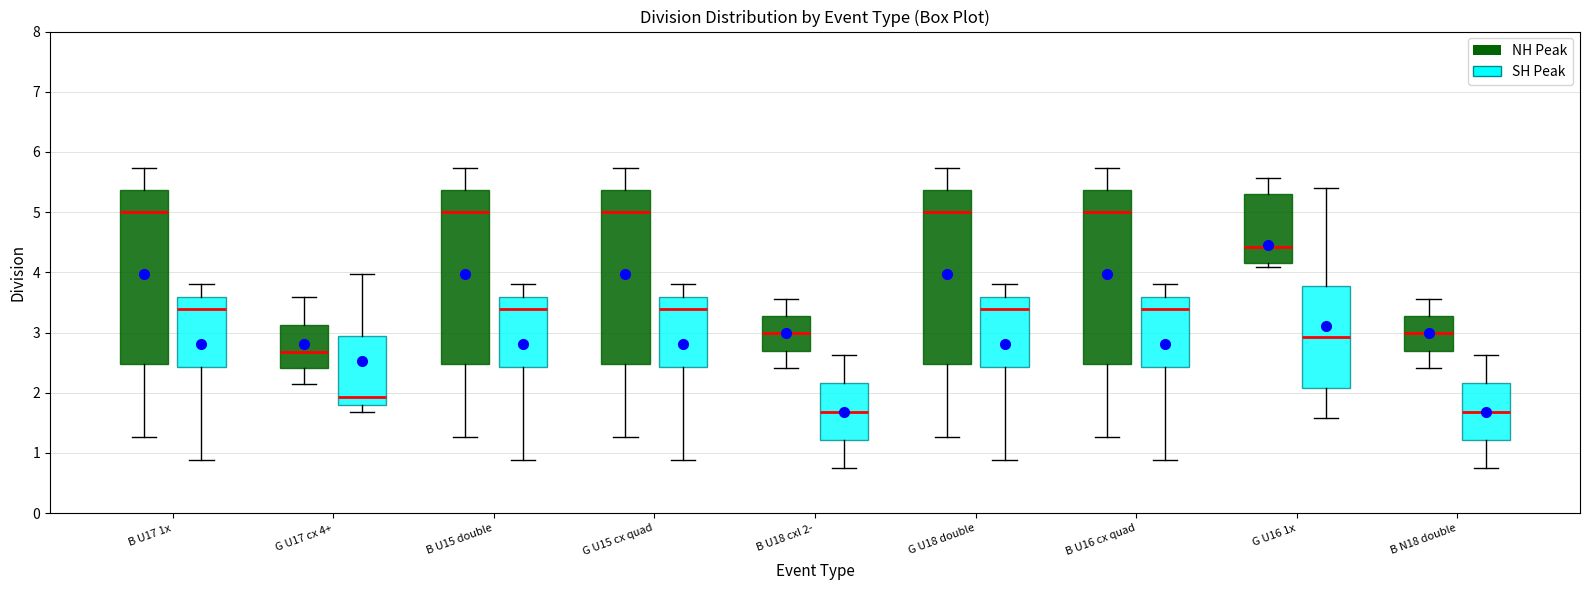

Reading left to right, transcribe this box plot: for each box, give where its median line is, the range the box spans, and where its two whiskers end, as read against the y-axis. The values are not printed on the chart, so give them approximately, as read against the axis.

B U17 1x (NH Peak): median 5.0, box 2.5 to 5.4, whiskers 1.3 to 5.7
B U17 1x (SH Peak): median 3.4, box 2.4 to 3.6, whiskers 0.9 to 3.8
G U17 cx 4+ (NH Peak): median 2.7, box 2.4 to 3.1, whiskers 2.1 to 3.6
G U17 cx 4+ (SH Peak): median 1.9, box 1.8 to 3.0, whiskers 1.7 to 4.0
B U15 double (NH Peak): median 5.0, box 2.5 to 5.4, whiskers 1.3 to 5.7
B U15 double (SH Peak): median 3.4, box 2.4 to 3.6, whiskers 0.9 to 3.8
G U15 cx quad (NH Peak): median 5.0, box 2.5 to 5.4, whiskers 1.3 to 5.7
G U15 cx quad (SH Peak): median 3.4, box 2.4 to 3.6, whiskers 0.9 to 3.8
B U18 cxl 2- (NH Peak): median 3.0, box 2.7 to 3.3, whiskers 2.4 to 3.6
B U18 cxl 2- (SH Peak): median 1.7, box 1.2 to 2.2, whiskers 0.7 to 2.6
G U18 double (NH Peak): median 5.0, box 2.5 to 5.4, whiskers 1.3 to 5.7
G U18 double (SH Peak): median 3.4, box 2.4 to 3.6, whiskers 0.9 to 3.8
B U16 cx quad (NH Peak): median 5.0, box 2.5 to 5.4, whiskers 1.3 to 5.7
B U16 cx quad (SH Peak): median 3.4, box 2.4 to 3.6, whiskers 0.9 to 3.8
G U16 1x (NH Peak): median 4.4, box 4.2 to 5.3, whiskers 4.1 to 5.6
G U16 1x (SH Peak): median 2.9, box 2.1 to 3.8, whiskers 1.6 to 5.4
B N18 double (NH Peak): median 3.0, box 2.7 to 3.3, whiskers 2.4 to 3.6
B N18 double (SH Peak): median 1.7, box 1.2 to 2.2, whiskers 0.7 to 2.6